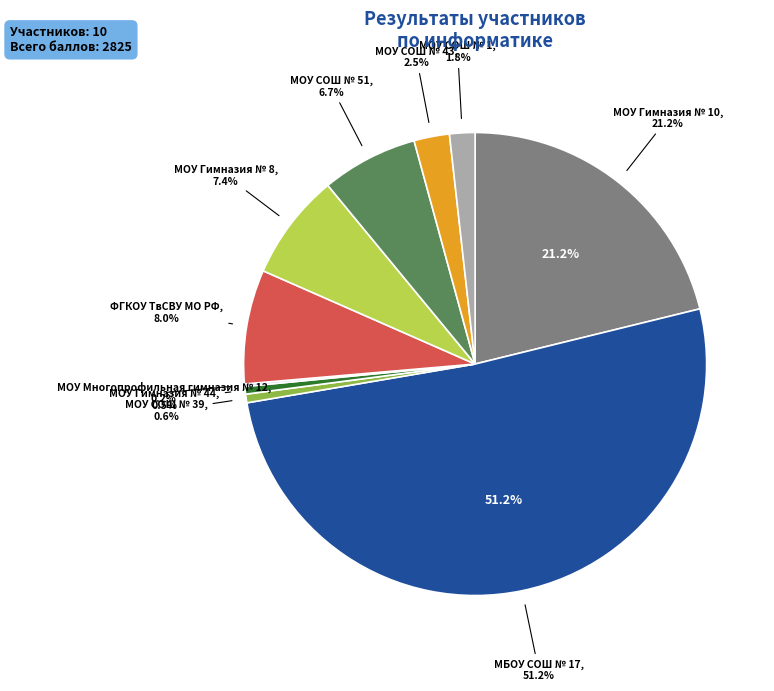

Is it true that МОУ Многопрофильная гимназия № 12 is 0% of the pie?

True